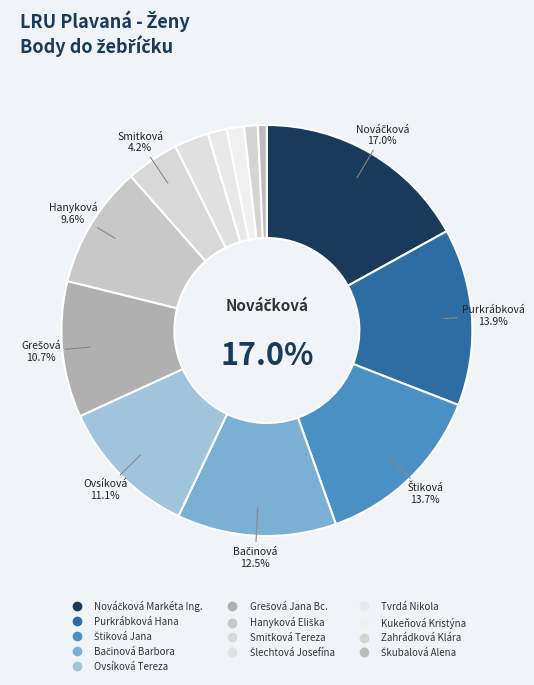

Combined, what portion of the pie is Zahrádková Klára and Purkrábková Hana?

15.0%